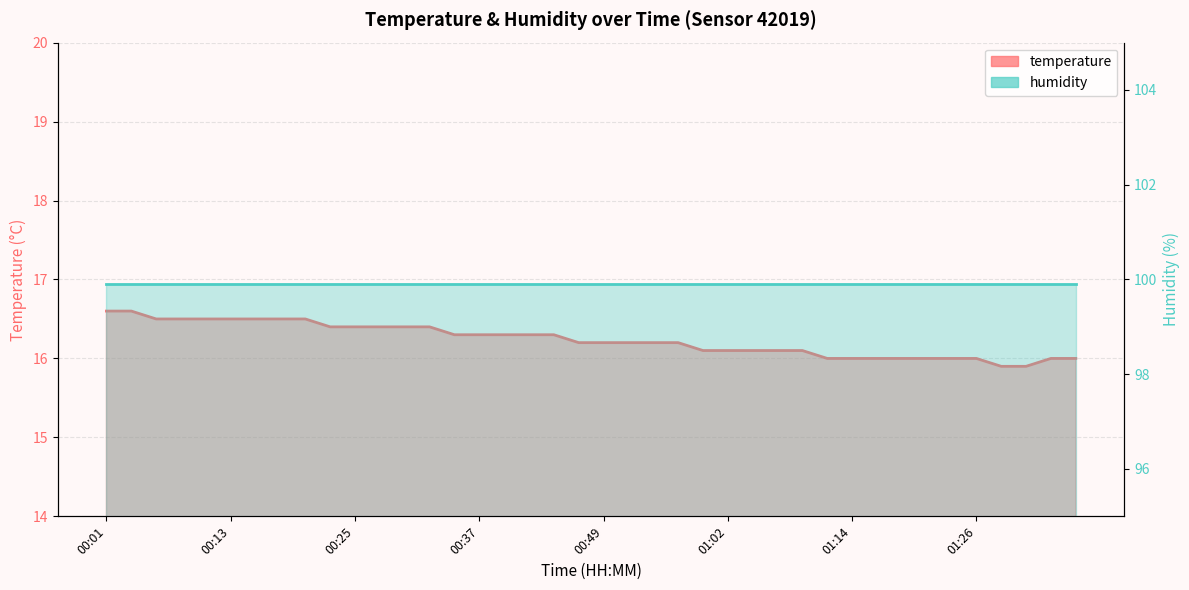

What is the difference between the values at 01:14 and 00:59?

0.1